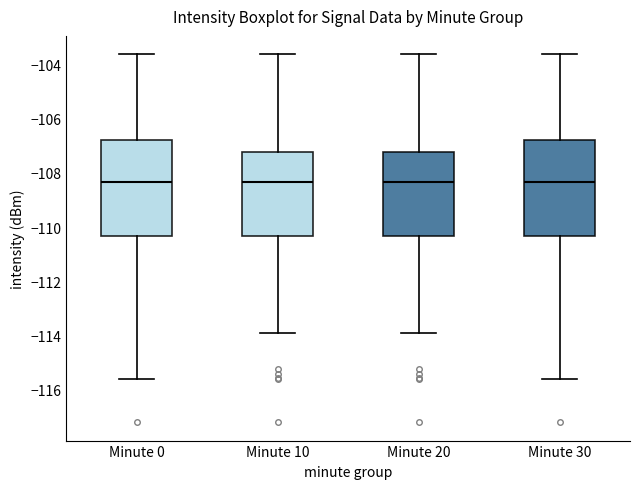

Where does the median line of the box for Minute 10 sit on the y-axis? The values are not printed on the chart, so give them approximately, as read against the axis.

-108.4